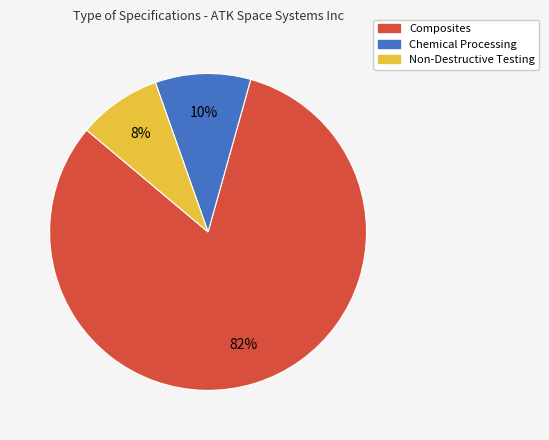

To the nearest percent, what is the average slice percentage?

33%